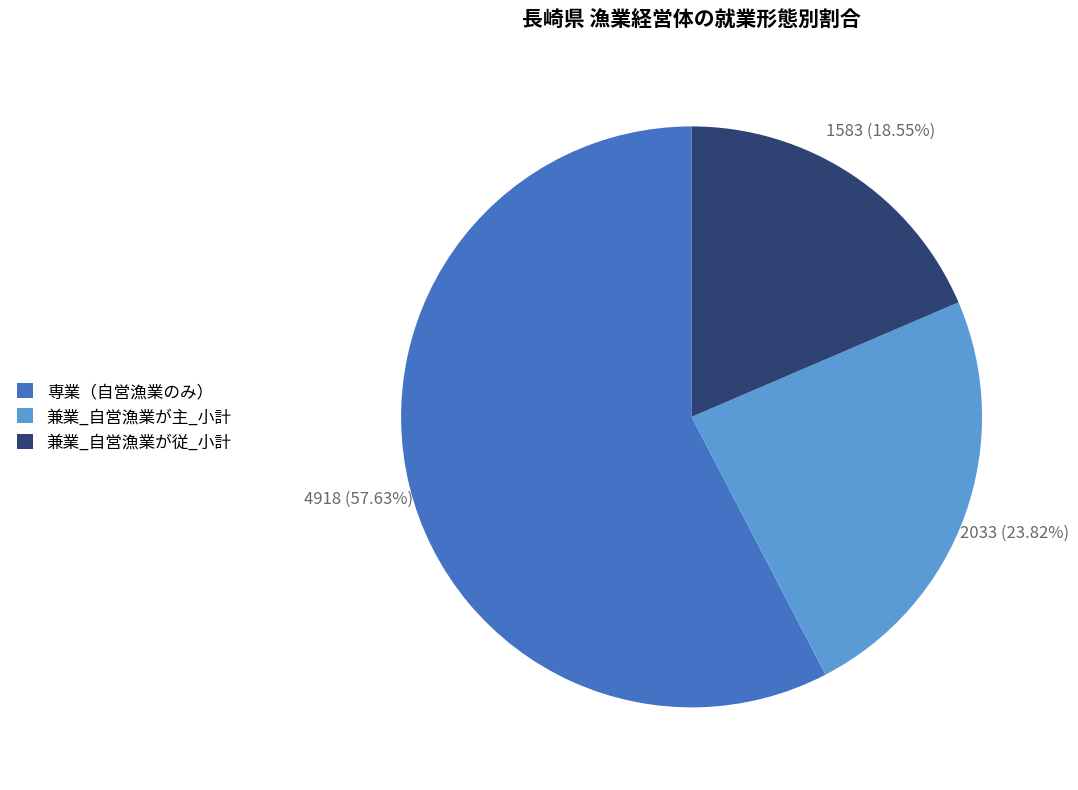

What percentage is the 専業（自営漁業のみ） slice, to the nearest percent?

58%